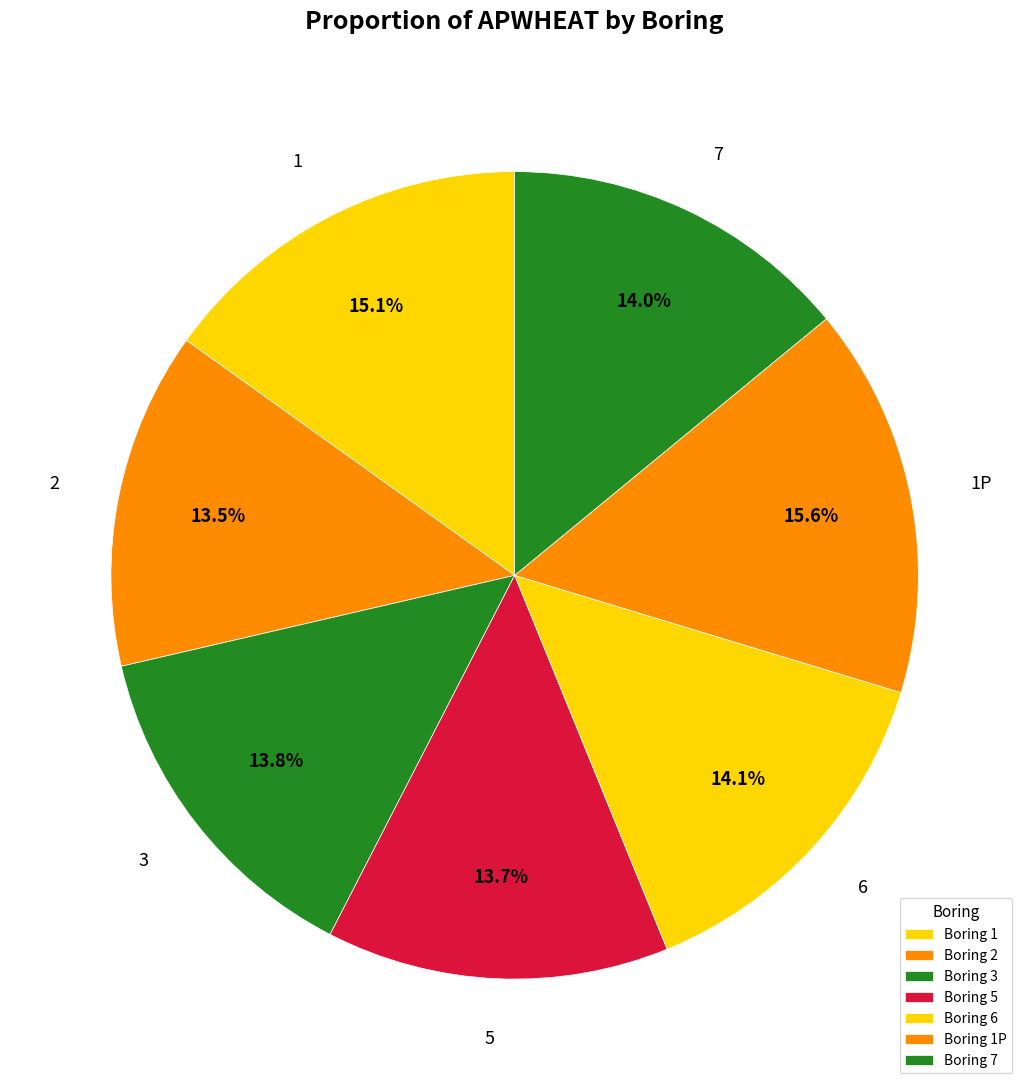

How many segments does this pie chart have?

7